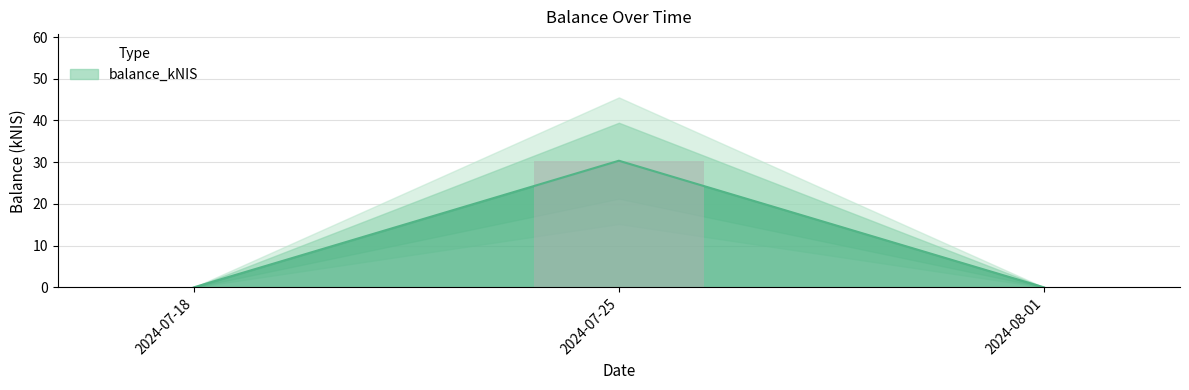

Count the number of categories in the chart.

3